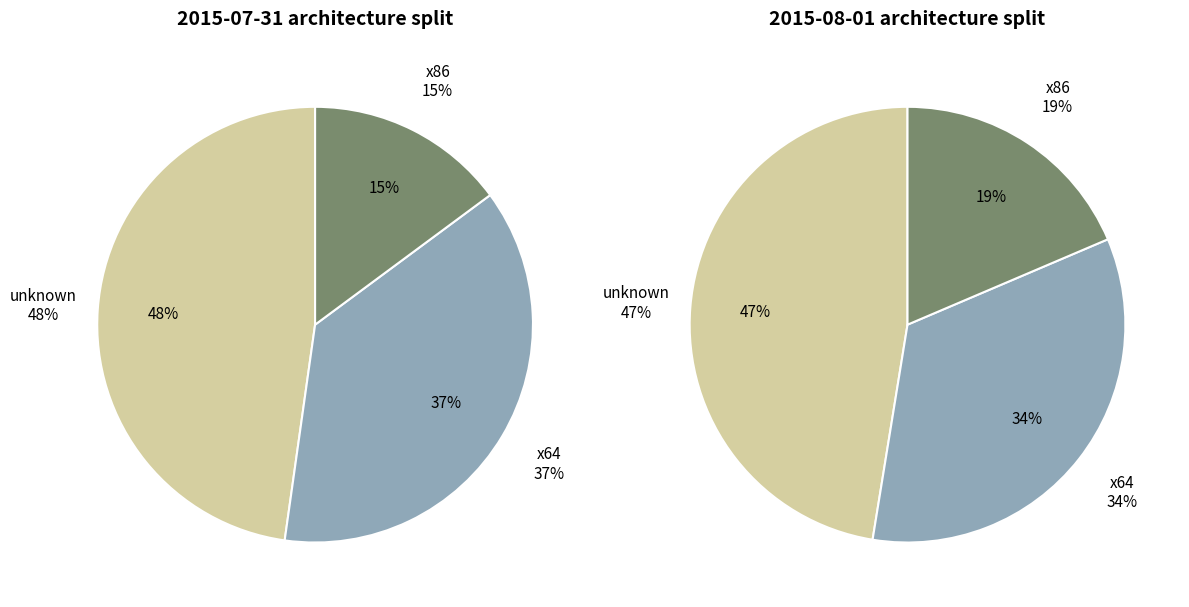

Rank the categories by 2015-07-31 value from lowest to highest.

x86, x64, unknown